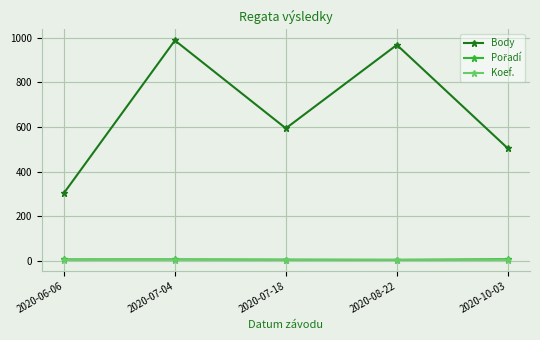

Between 2020-07-04 and 2020-10-03, which series saw the biggest shift?

Body